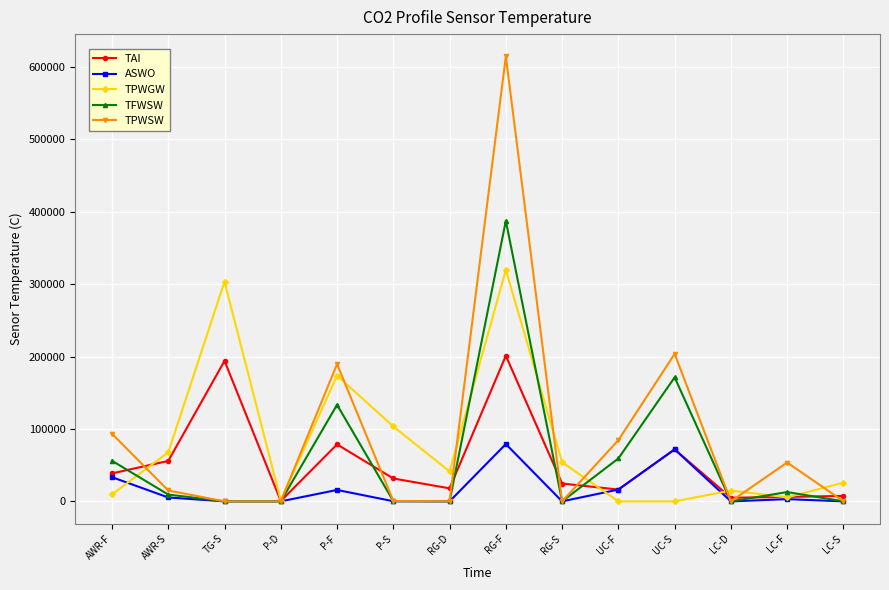

What is the value of the TAI point at the 9th from the left?

24648.0